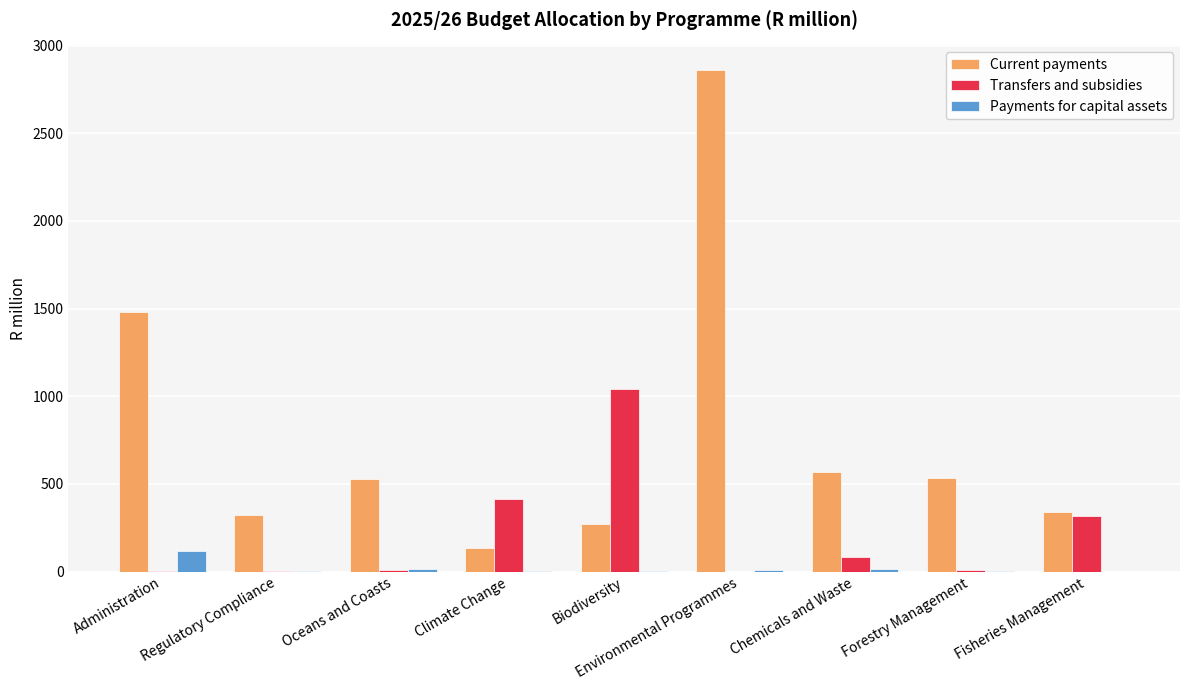

Where does the Transfers and subsidies series first go above 8?

Oceans and Coasts